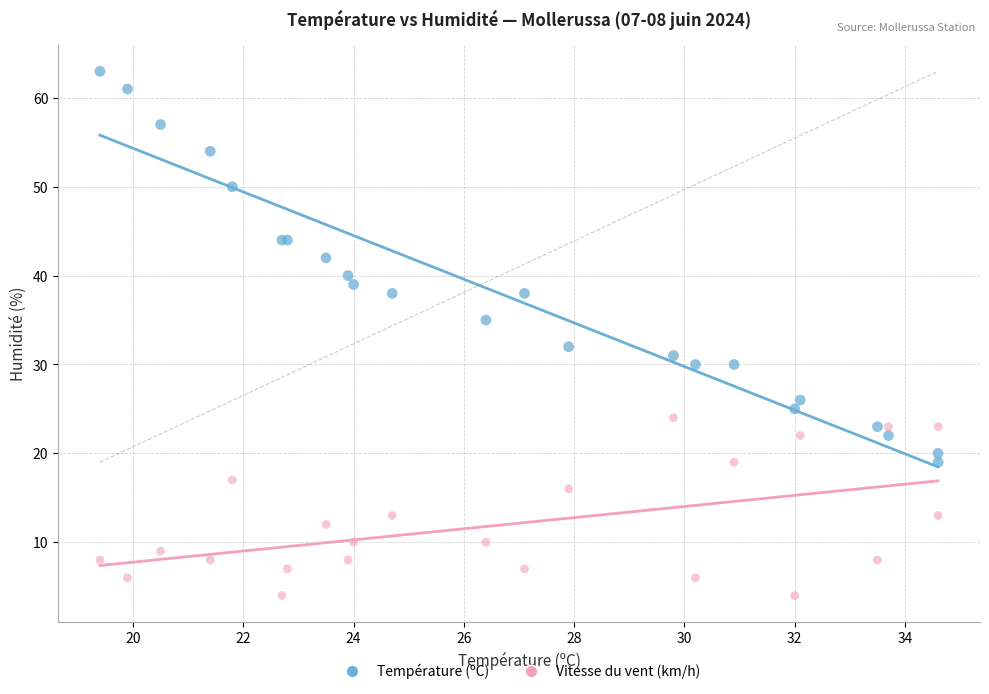

Across all series, what Y value is closest to 33?

32